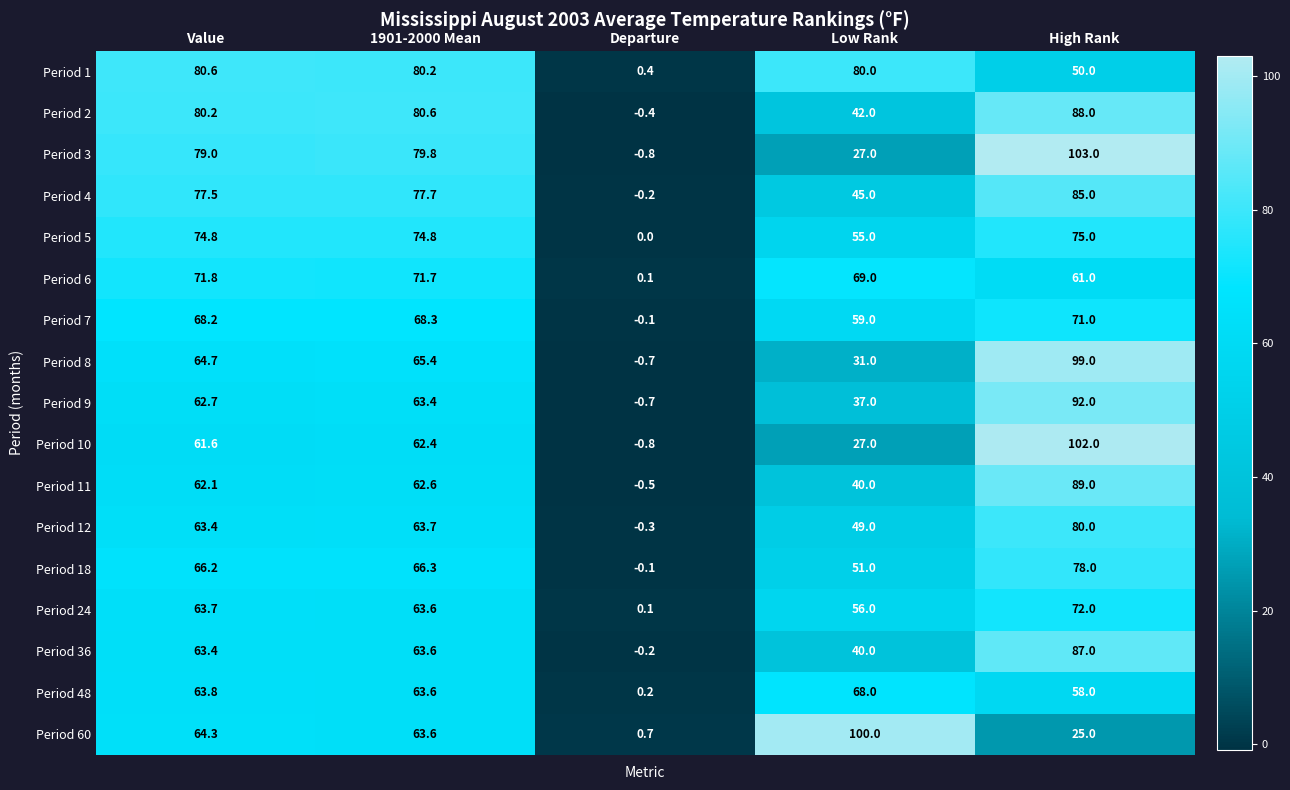

Read the Period 12 value at 1901-2000 Mean.

63.7